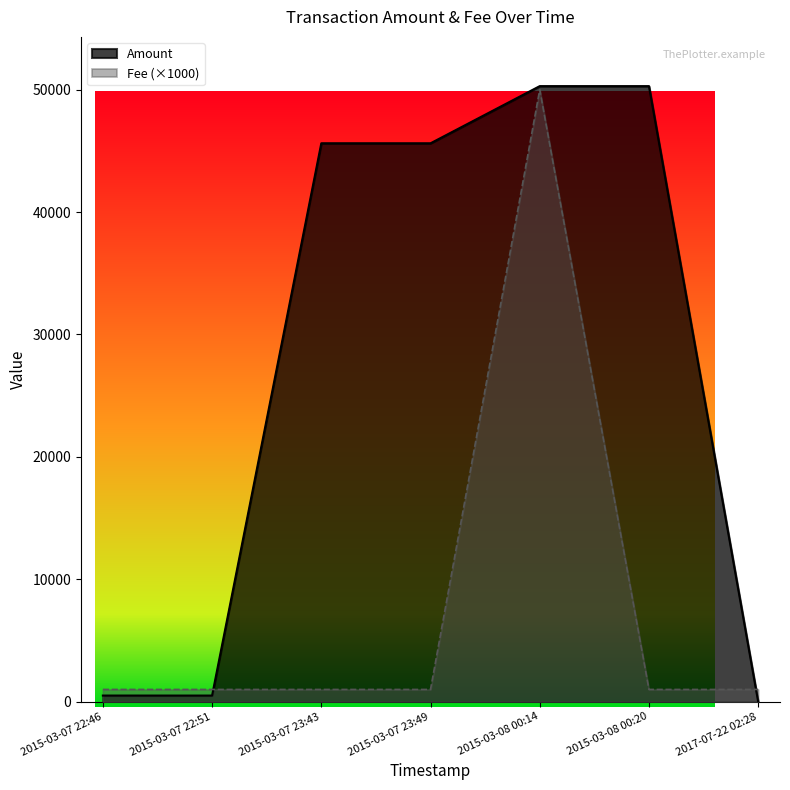

Which label corresponds to the largest value in the chart?

2015-03-08 00:14